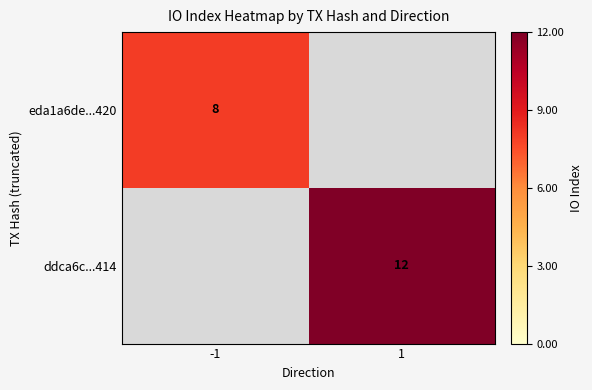

Is the value of ddca6c...414 at 1 greater than the value of eda1a6de...420 at -1?

Yes